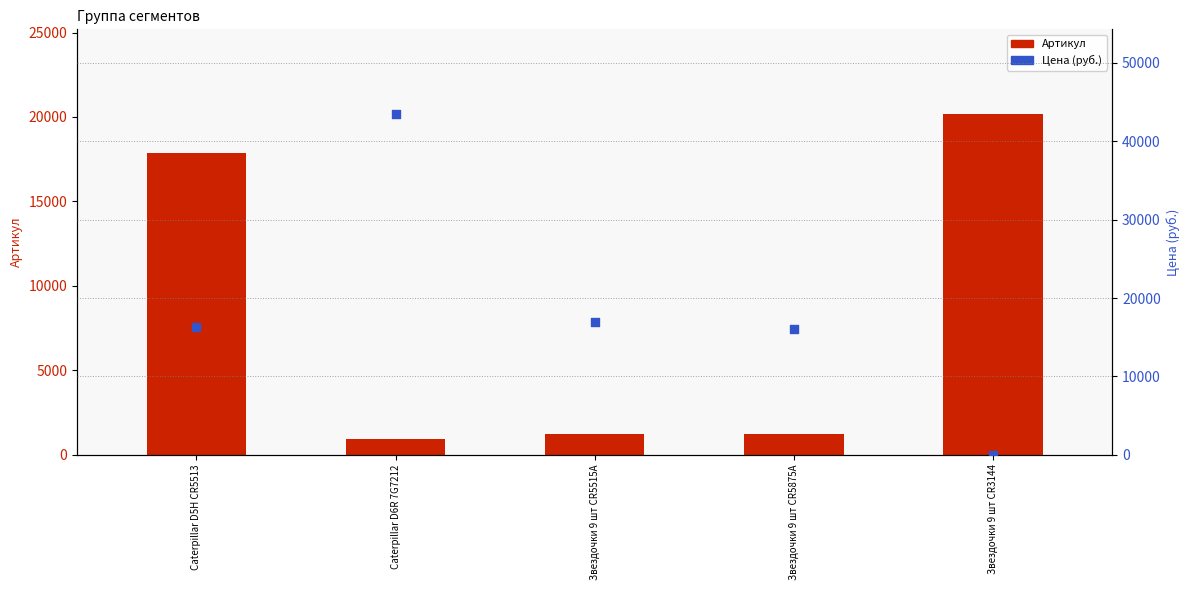

Which series has the largest Y range (max minus min)?

Цена (руб.)